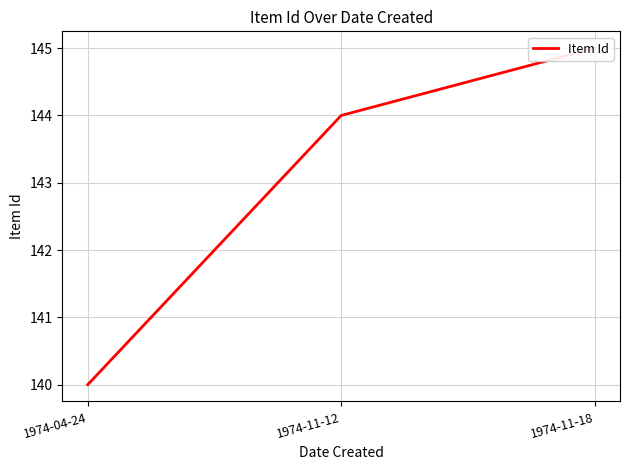

Which has a higher value, 1974-11-18 or 1974-11-12?

1974-11-18